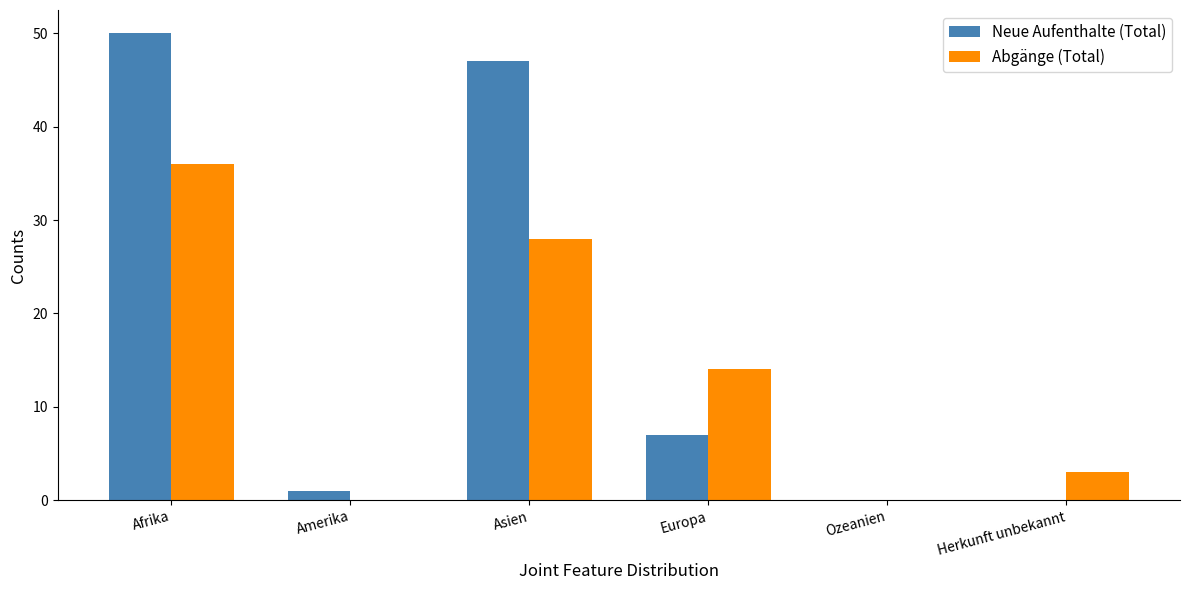

What value does the Neue Aufenthalte (Total) series have at Europa?

7